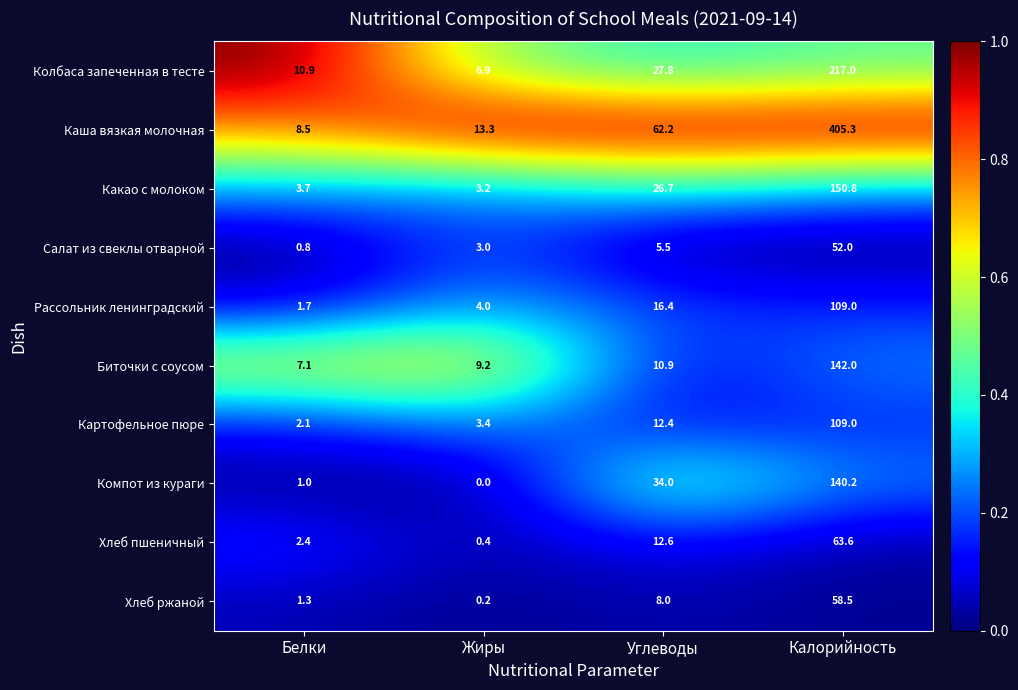

What is the average value of the Какао с молоком series?

46.1